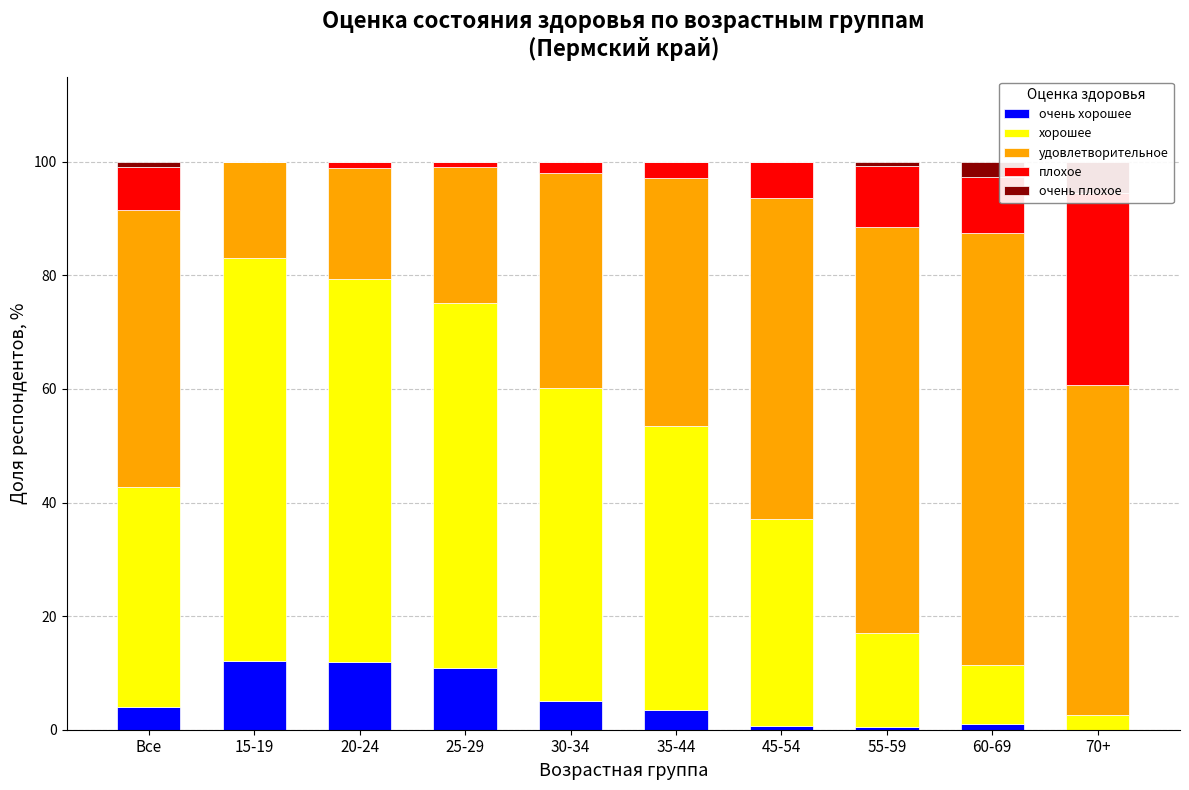

At how many categories does at least one series exceed 30?

10